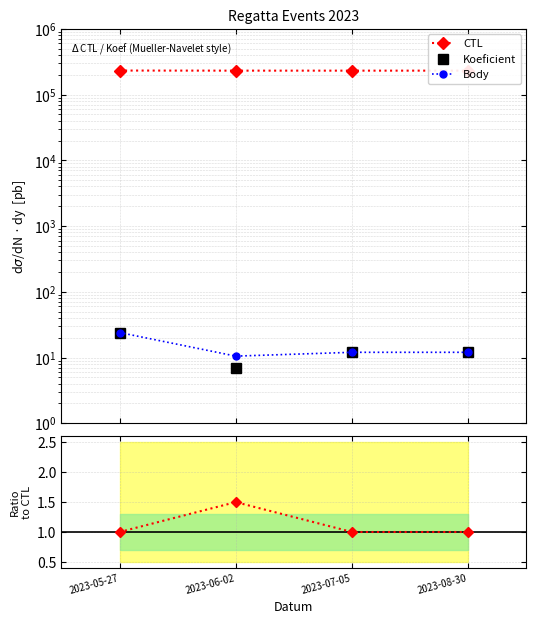

Reading left to right, what are all the values shown in this chart?

CTL: 2023-05-27=232101.0	2023-06-02=231303.0	2023-07-05=231316.0	2023-08-30=231322.0
Koeficient: 2023-05-27=24.0	2023-06-02=7.0	2023-07-05=12.0	2023-08-30=12.0
Body: 2023-05-27=24.0	2023-06-02=10.5	2023-07-05=12.0	2023-08-30=12.0
Body / Koeficient: 2023-05-27=1.0	2023-06-02=1.5	2023-07-05=1.0	2023-08-30=1.0